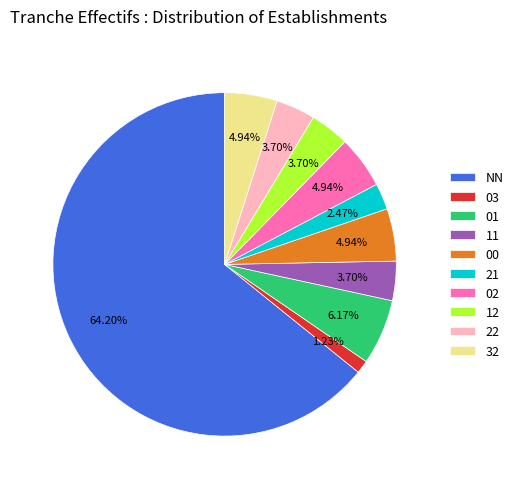

What percentage do NN and 01 together represent?

70.4%